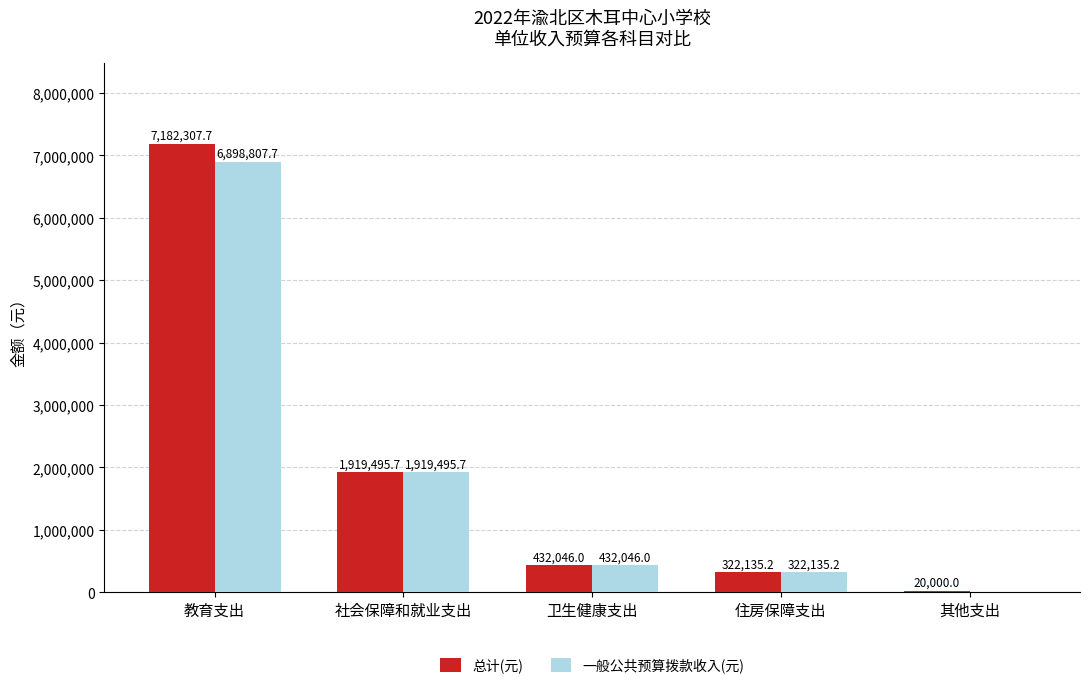

What is the sum of the 一般公共预算拨款收入(元) values at 社会保障和就业支出 and 教育支出?

8818303.4